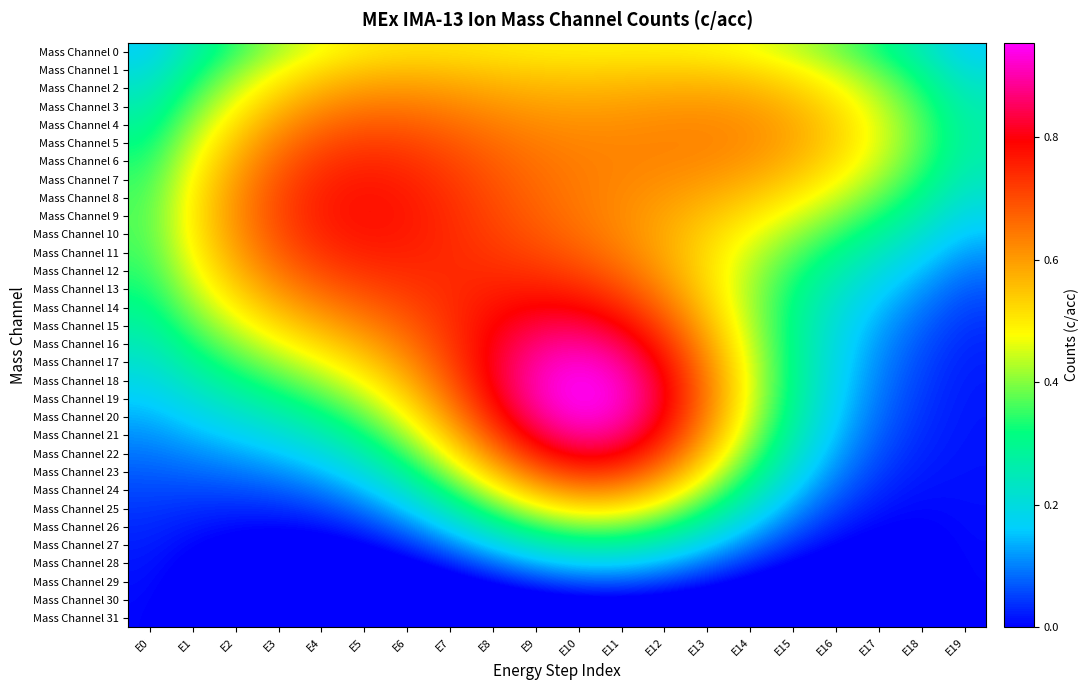

Which series changed the most between E9 and E17?

Mass Channel 19